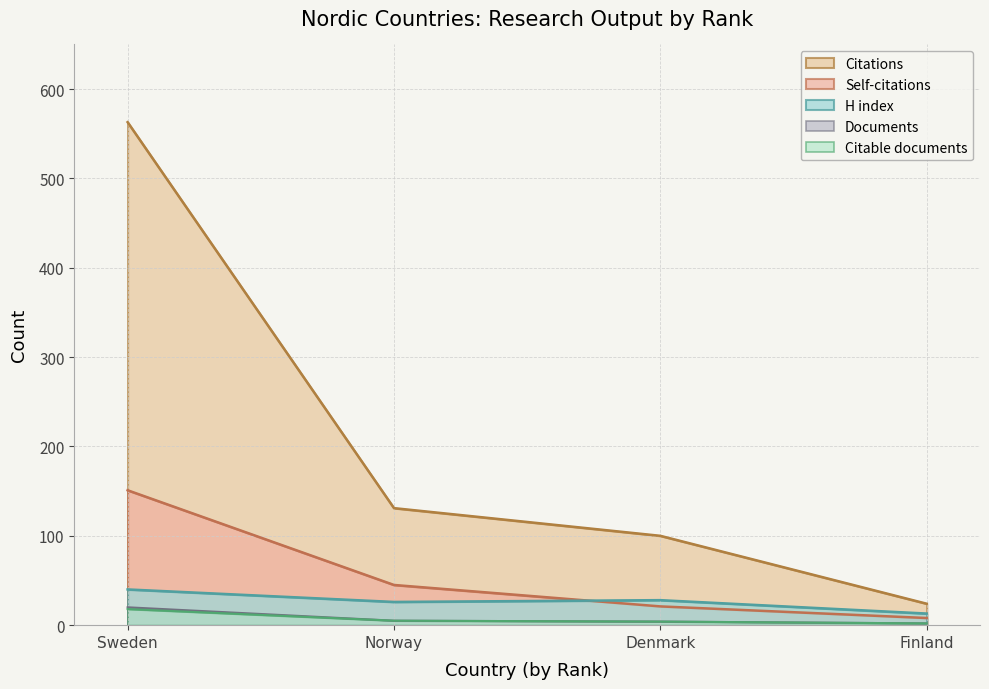

Read the H index value at Denmark.

28